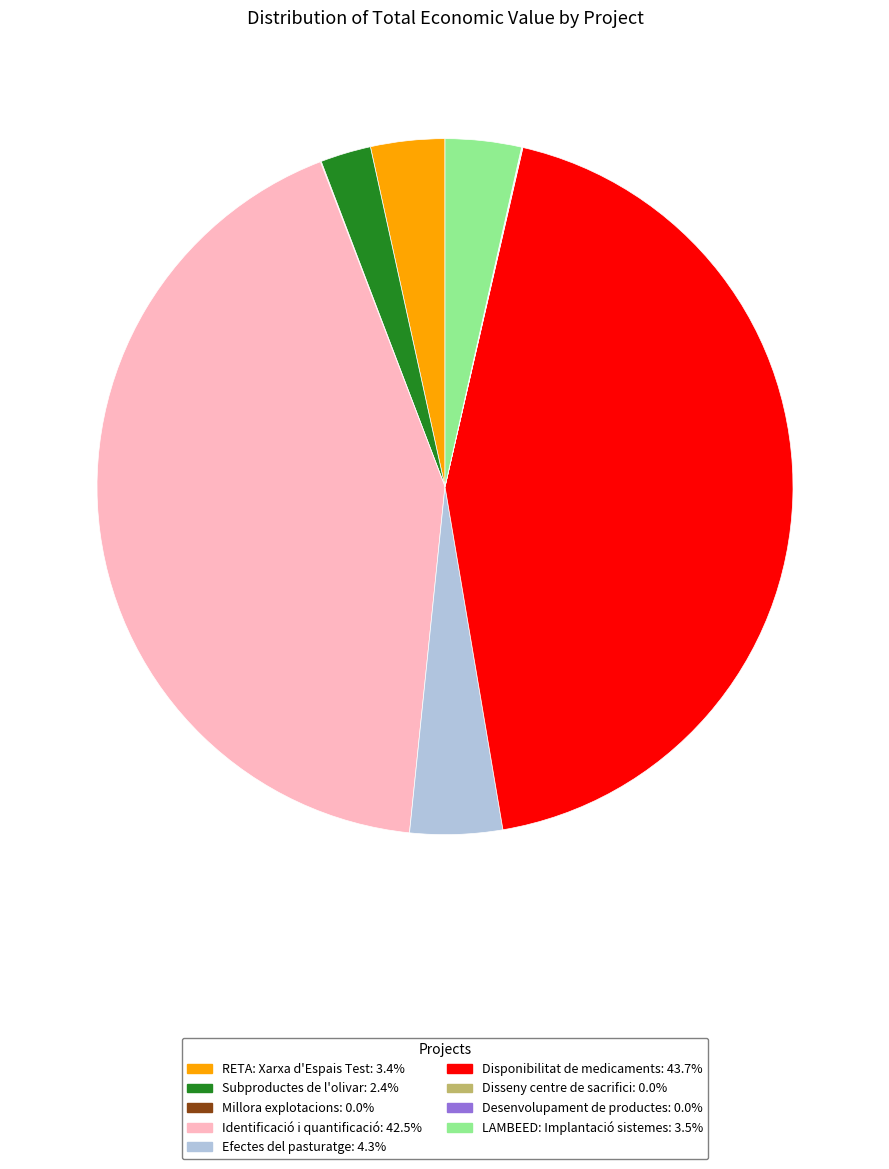

Does Disponibilitat de medicaments: 43.7% account for over 50% of the chart?

No